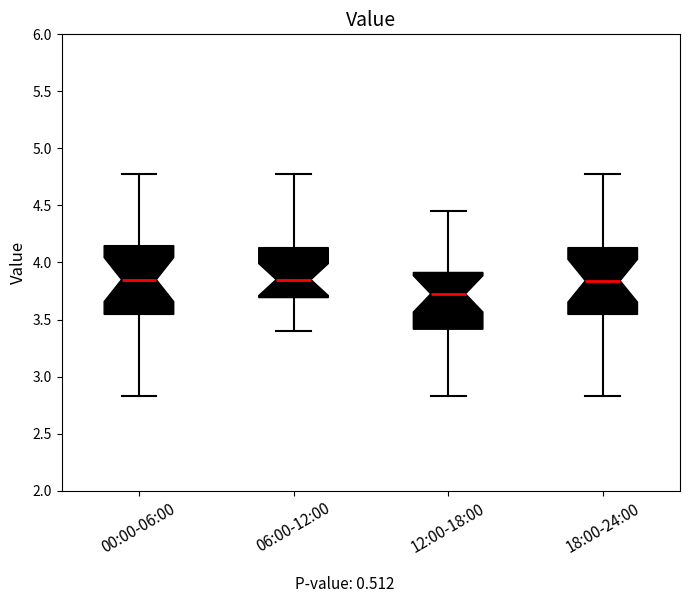

Reading left to right, read every box against the y-axis: the position of its median line, the range the box covers, and the ends of its whiskers. The values are not printed on the chart, so give them approximately, as read against the axis.

00:00-06:00: median 3.85, box 3.55 to 4.15, whiskers 2.85 to 4.80
06:00-12:00: median 3.85, box 3.70 to 4.15, whiskers 3.40 to 4.80
12:00-18:00: median 3.75, box 3.40 to 3.90, whiskers 2.85 to 4.45
18:00-24:00: median 3.85, box 3.55 to 4.15, whiskers 2.85 to 4.80